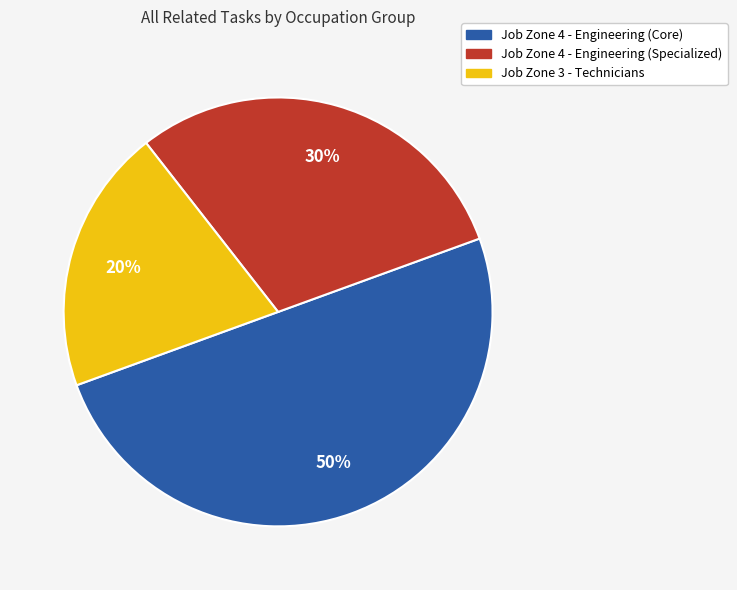

To the nearest percent, what is the average slice percentage?

33%